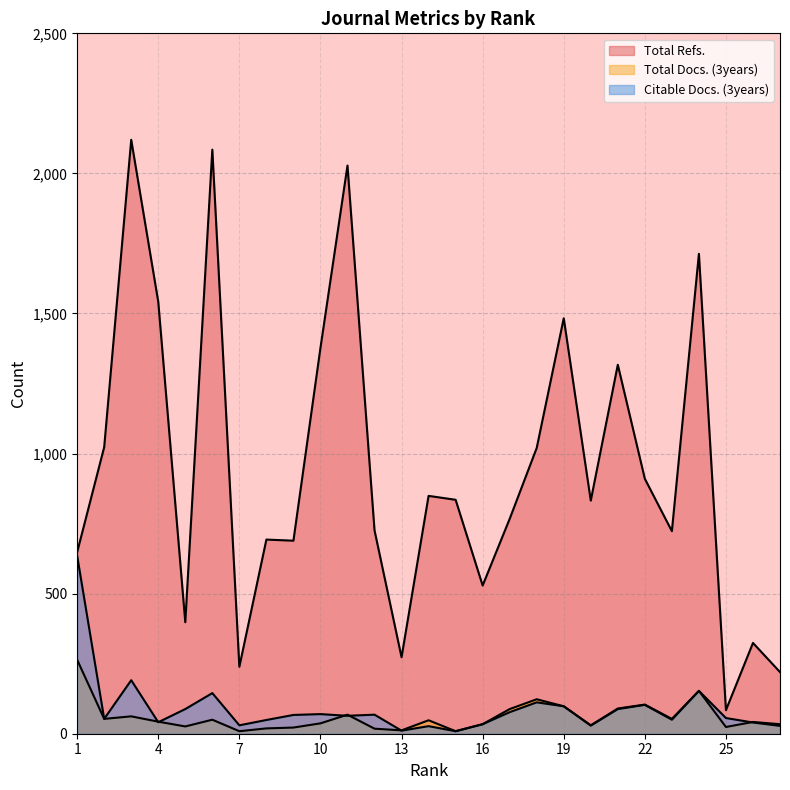

At 12, list the series in order from smallest to largest.

Total Docs. (3years), Citable Docs. (3years), Total Refs.